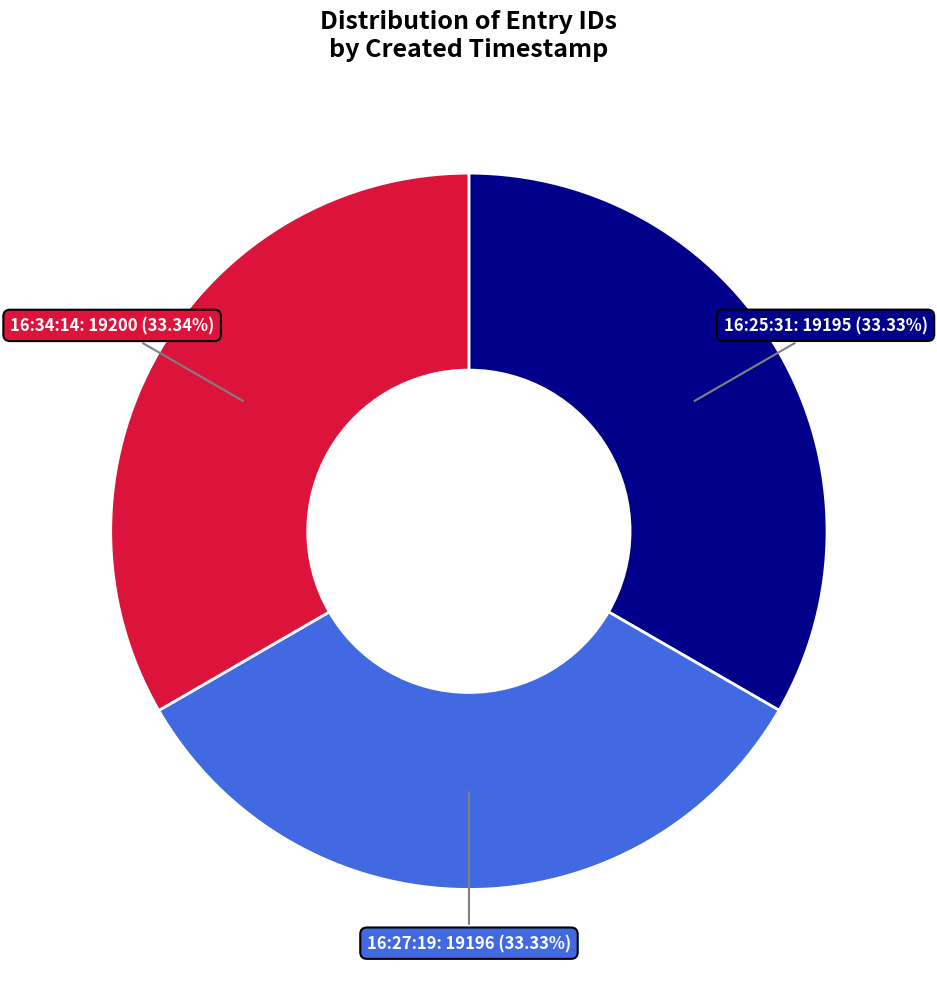

Is there any slice that represents more than half of the pie?

No